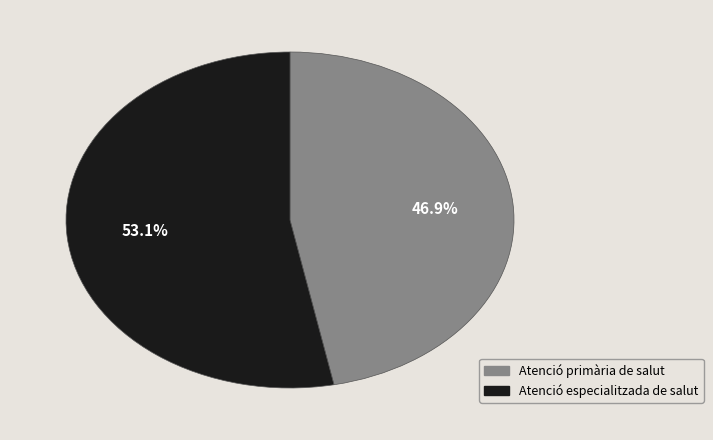

What is the smallest slice in the pie chart?

Atenció primària de salut